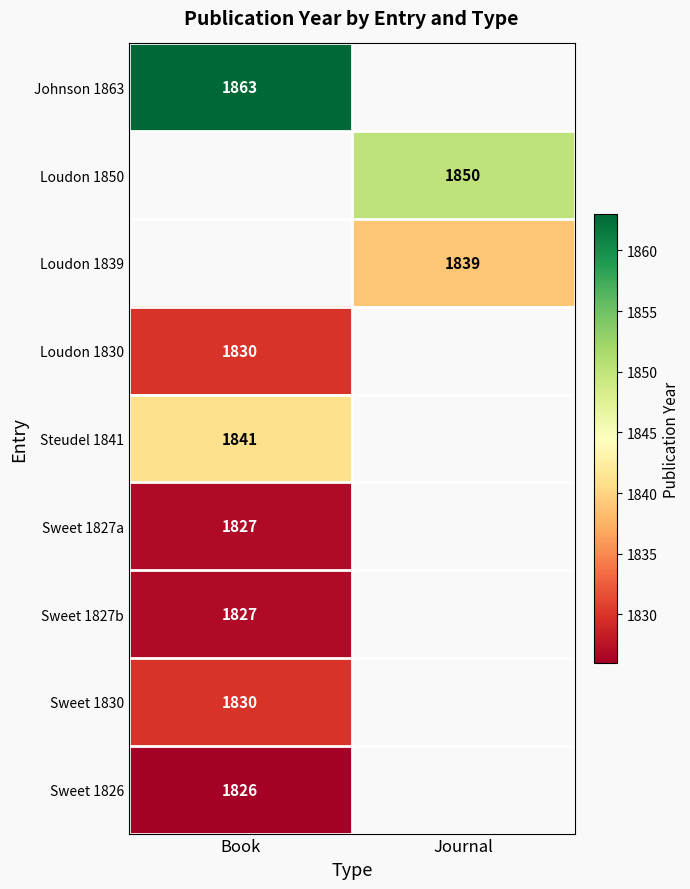

True or false: Loudon 1850 has a value of 1254 at Journal.

False